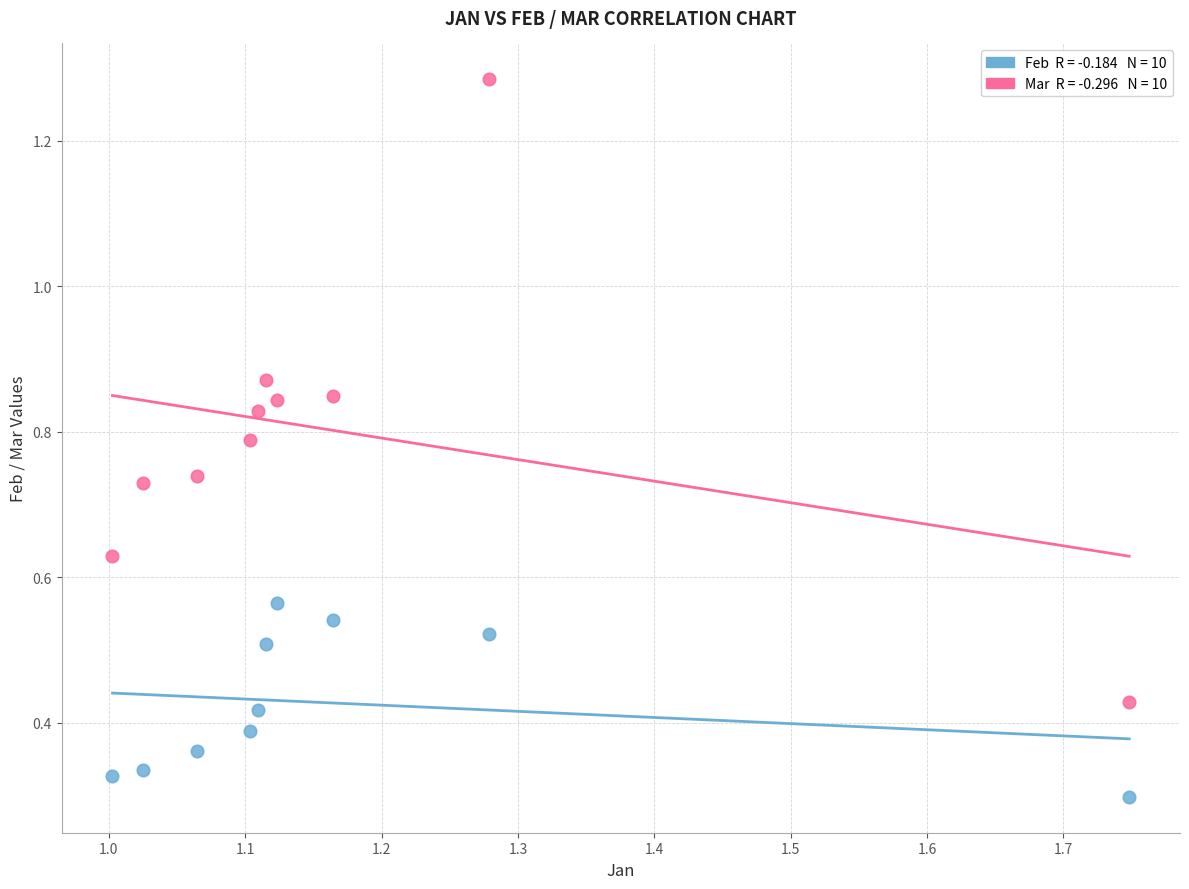

Across all data points, what is the range of Y values (max minus min)?

1.0